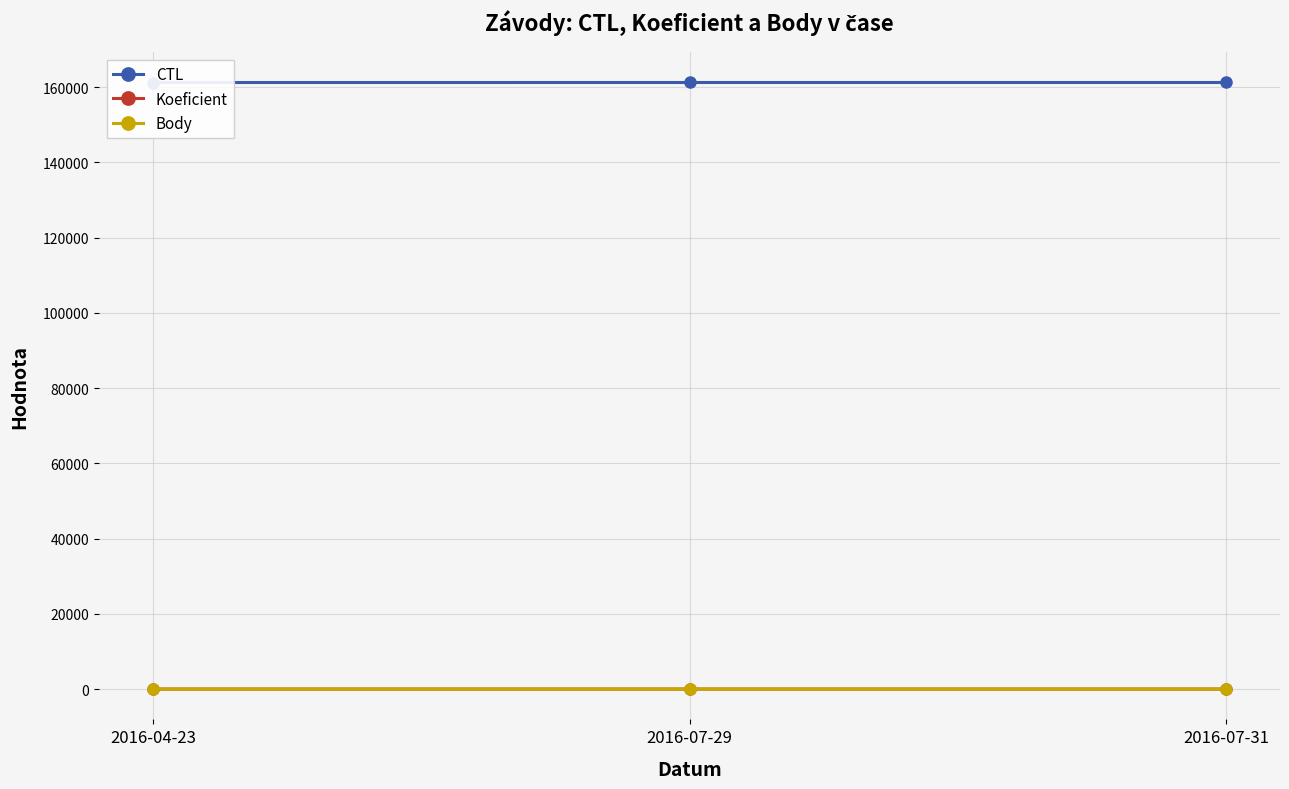

Which has a higher value, 2016-07-31 or 2016-07-29?

2016-07-31